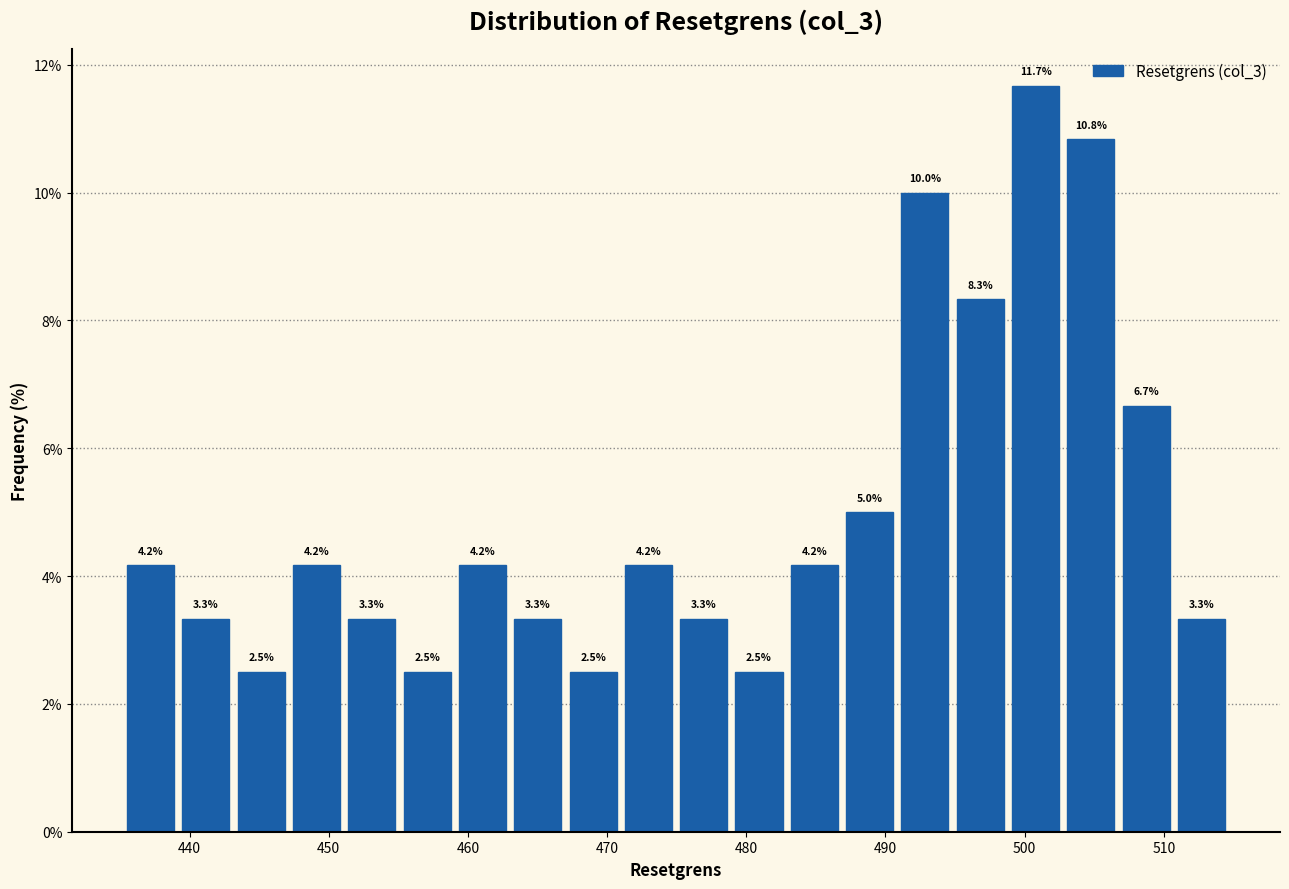

Around what value on the x-axis is the tallest bar? Give the approximate position of its centre, as read against the axis.

501